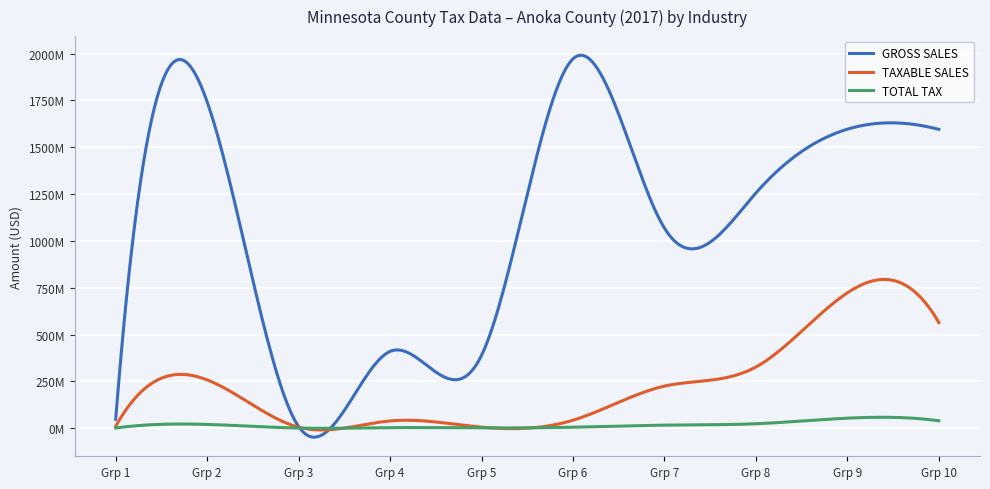

What are all the series names shown in the legend?

GROSS SALES, TAXABLE SALES, TOTAL TAX